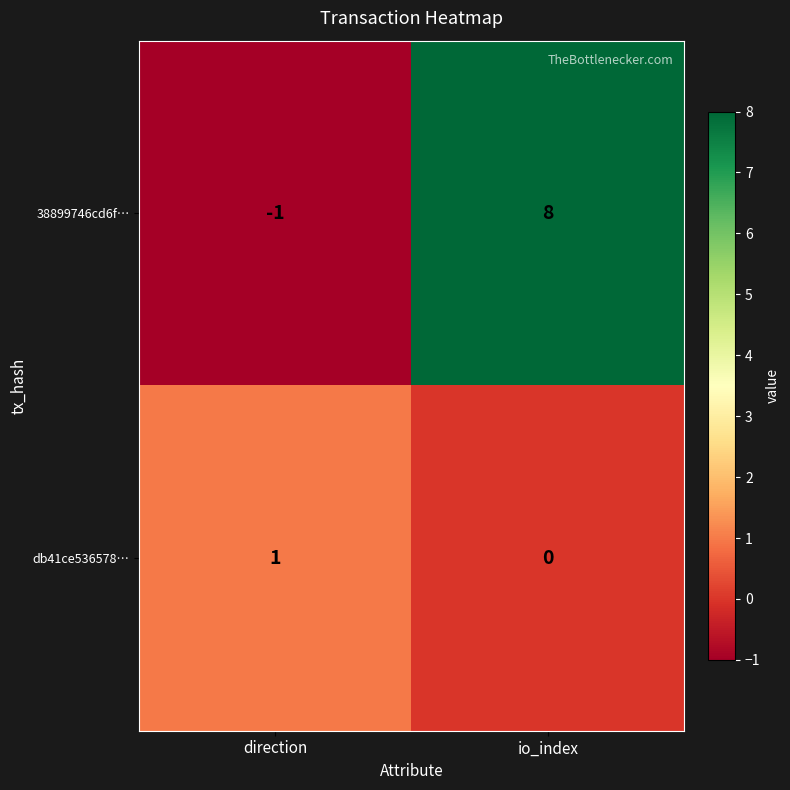

What is the maximum value shown in the chart?

8